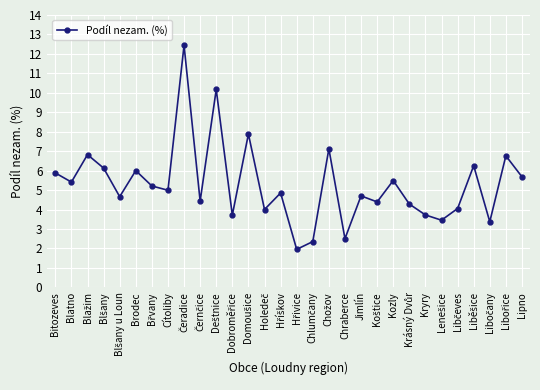

True or false: the data shows 4.7 at Jimlín.

True